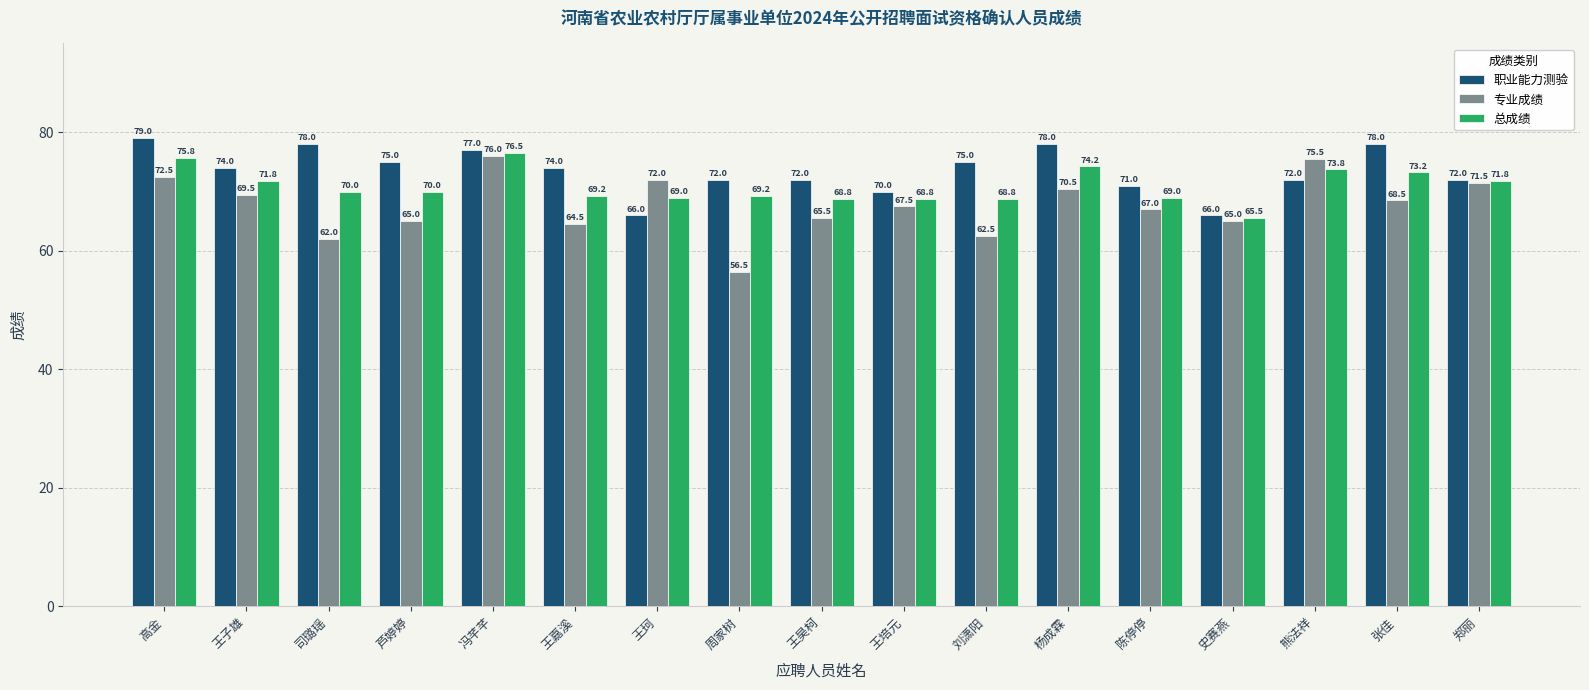

At how many categories does at least one series exceed 57?

17